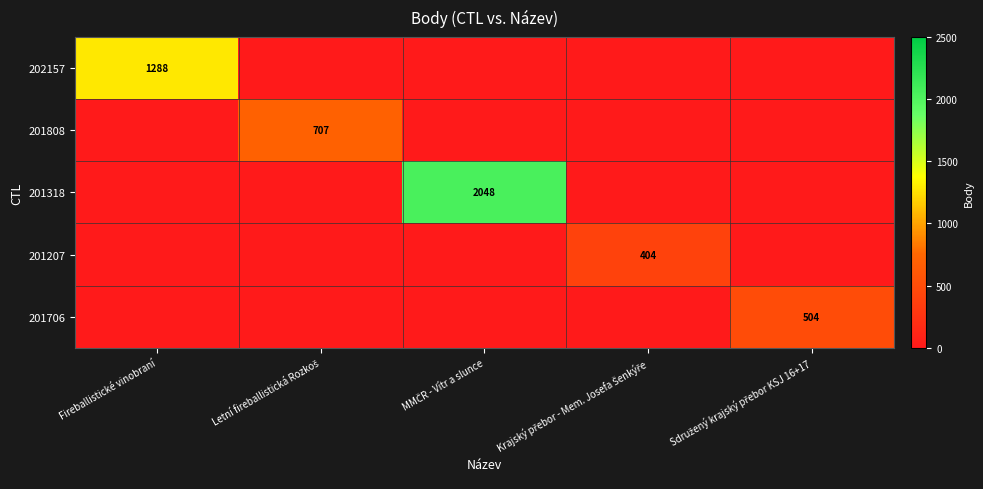

Count the number of categories in the chart.

5